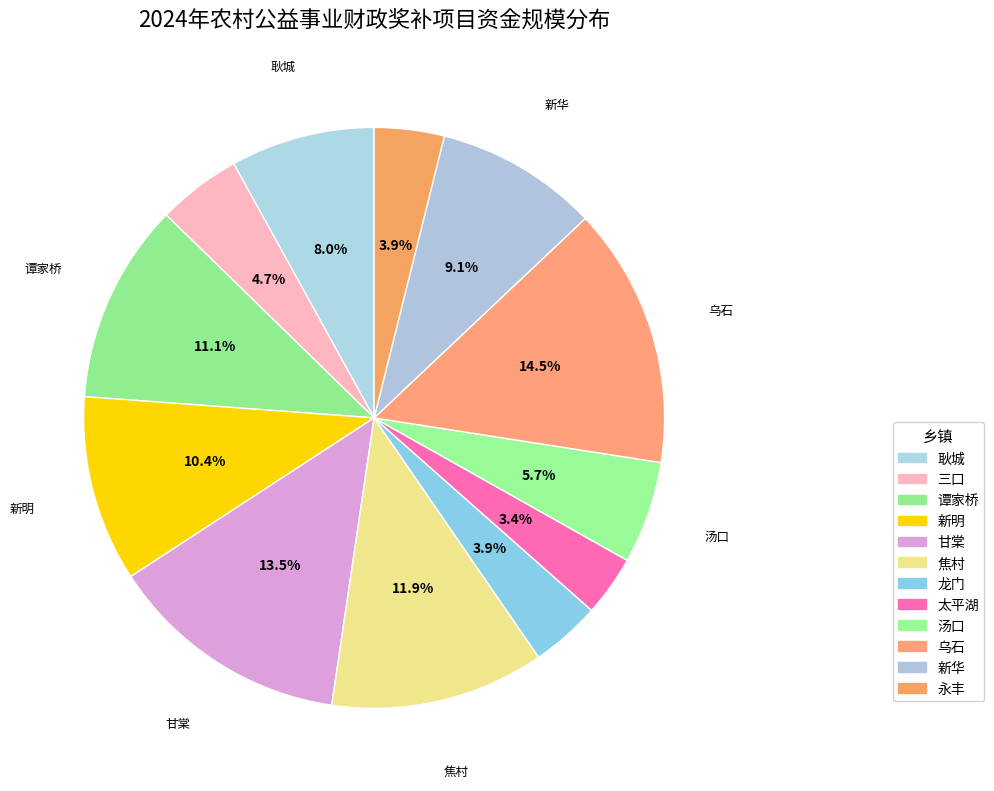

What is the change in value from 龙门 to 汤口?

+7